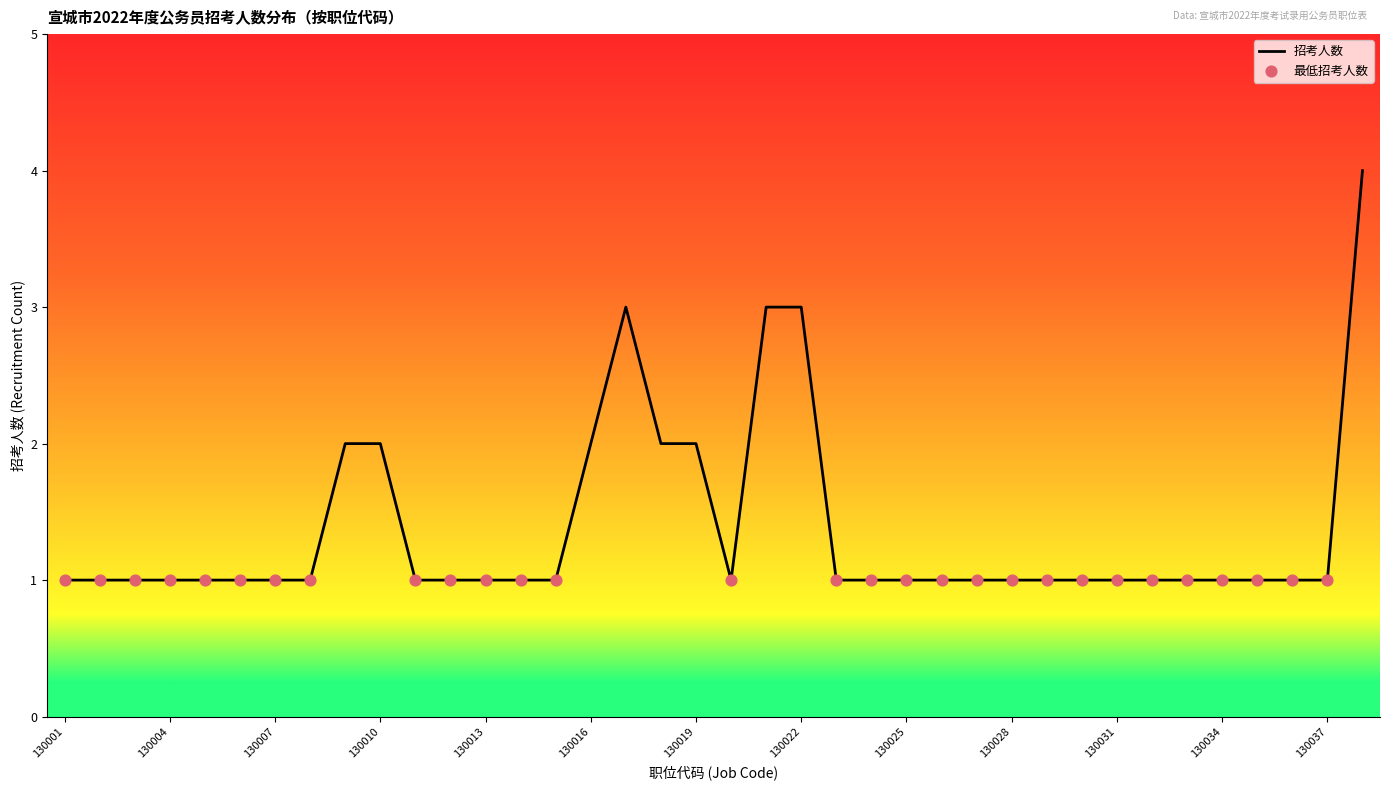

What is the maximum value shown in the chart?

4